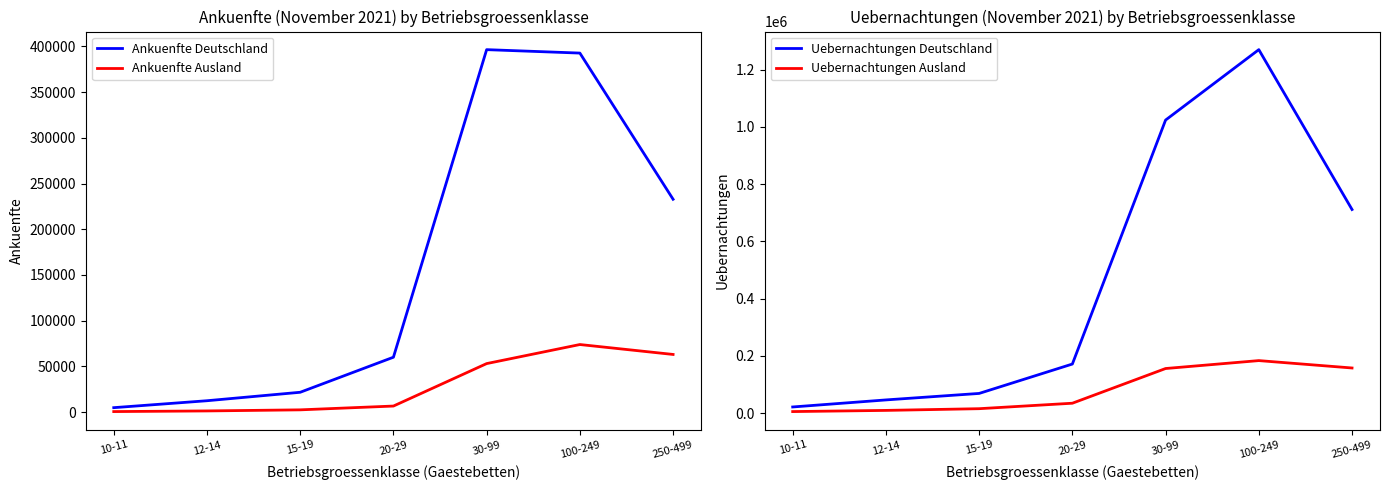

True or false: Uebernachtungen Deutschland and Ankuenfte Deutschland cross at least once.

False